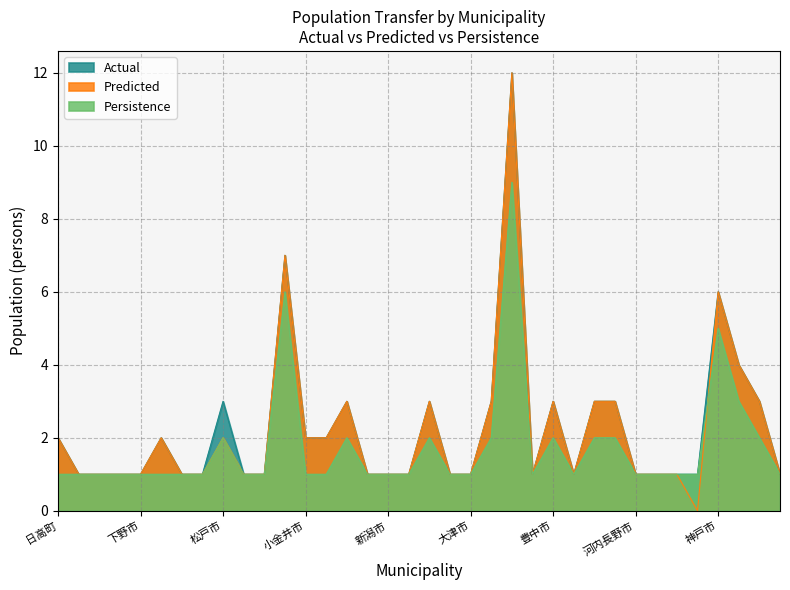

How many lines are shown in the chart?

3